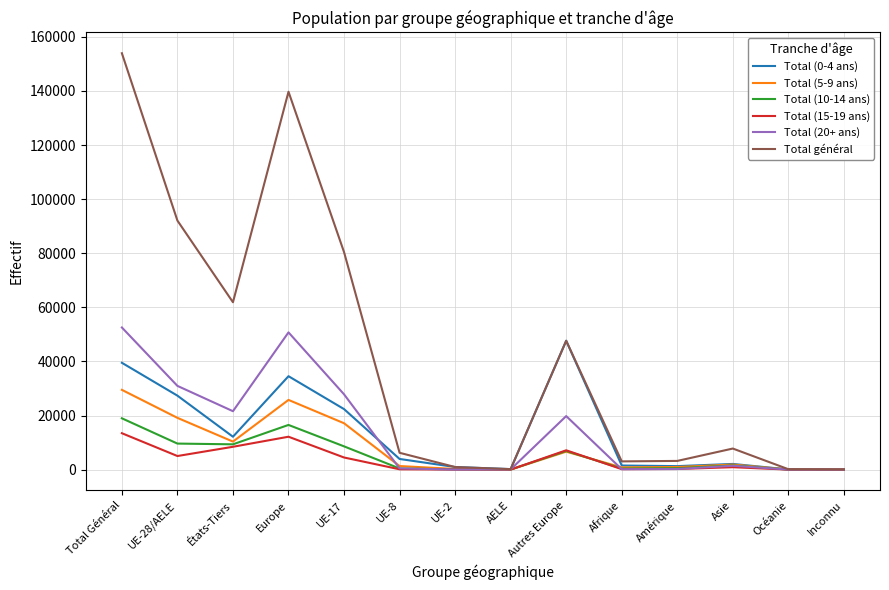

What is the sum of the Total (15-19 ans) values at Océanie and Afrique?

176